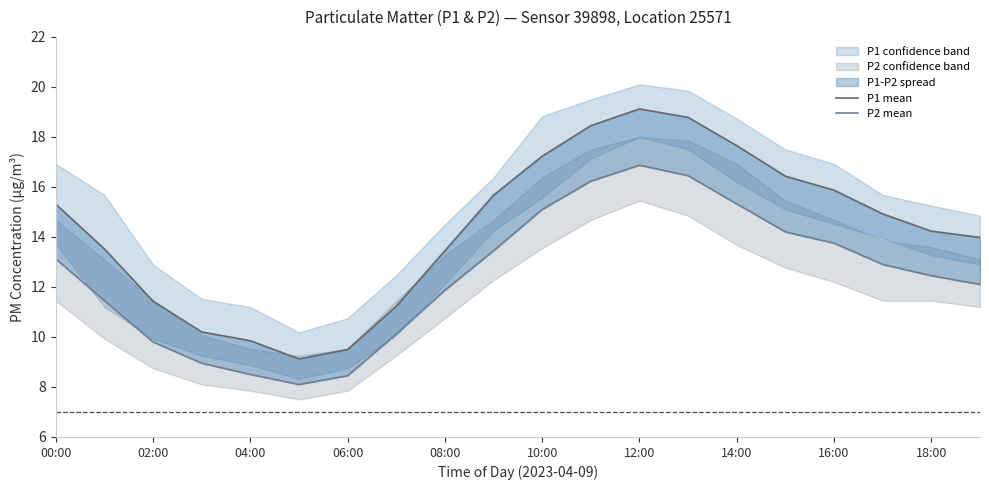

How many values in the P2 mean series exceed 12?

12